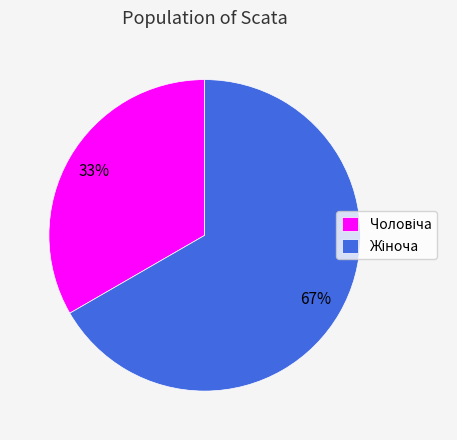

To the nearest percent, what is the average slice percentage?

50%